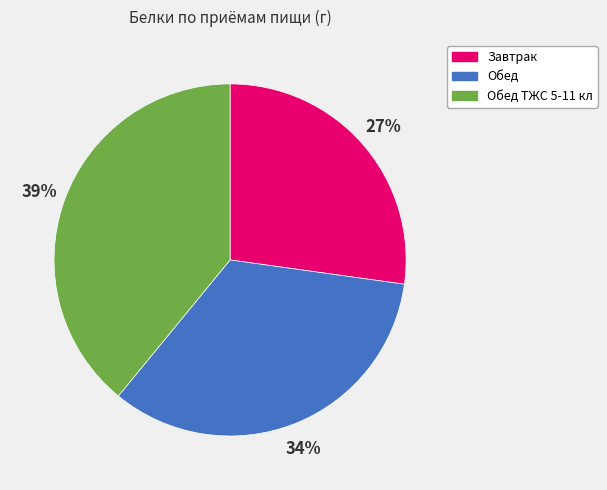

Rank the categories by value from lowest to highest.

Завтрак, Обед, Обед ТЖС 5-11 кл